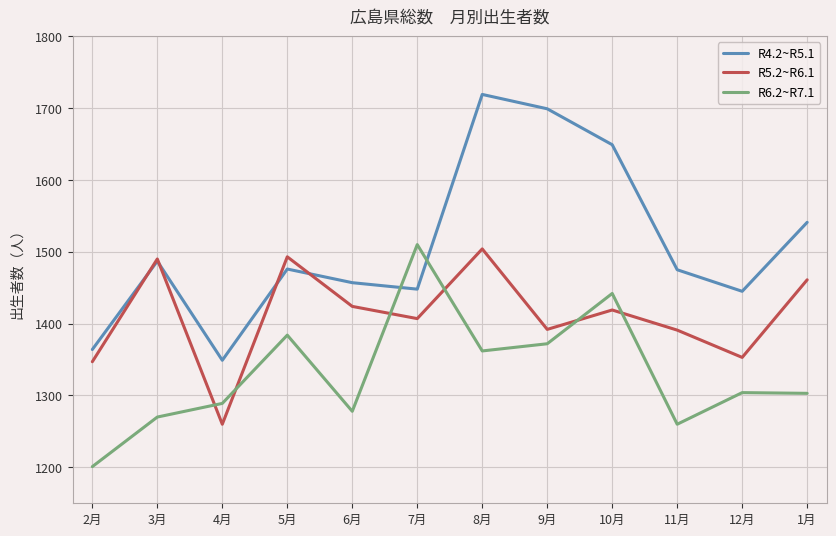

How many interior local peaks does the R4.2~R5.1 series have?

3